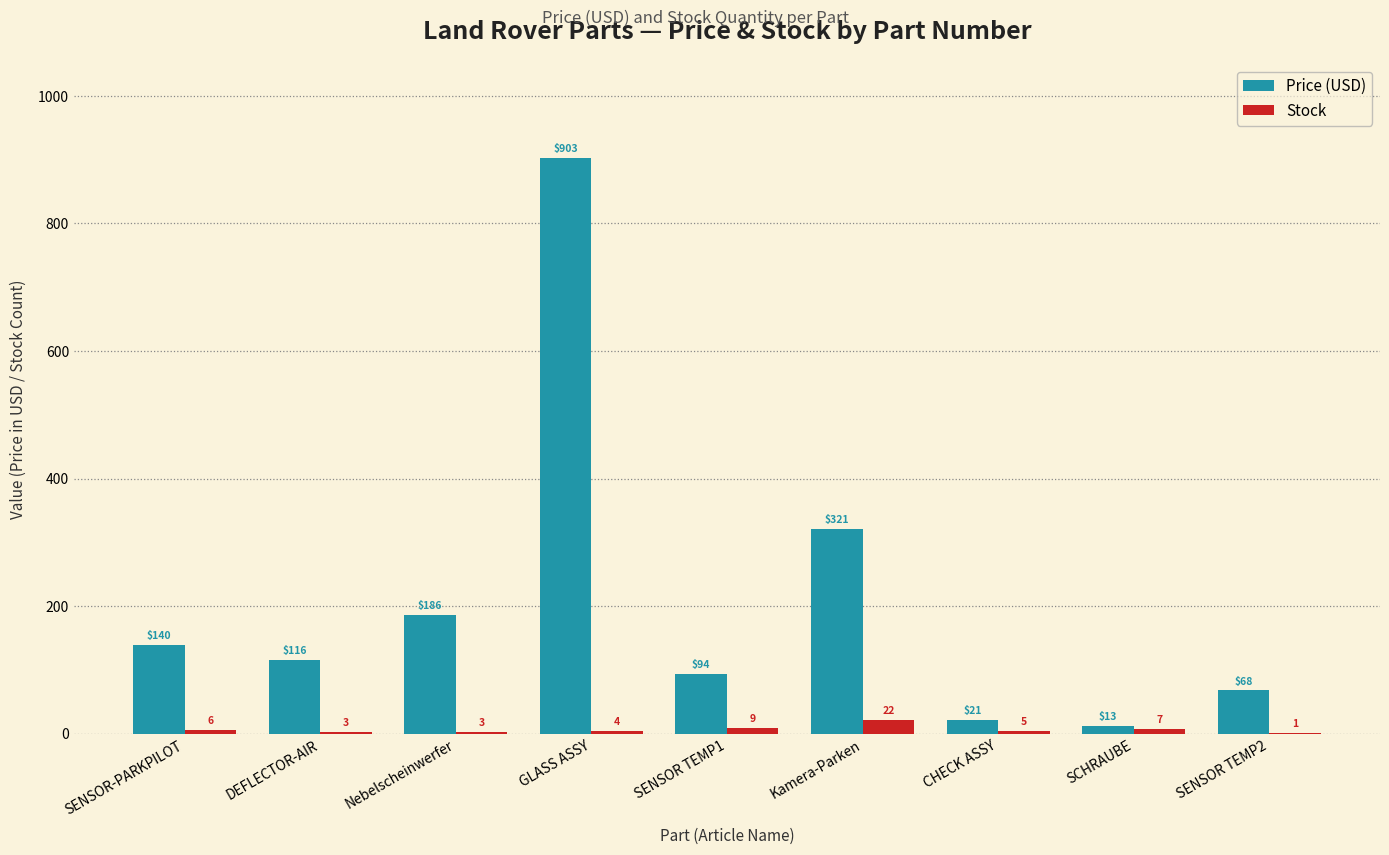

True or false: Price (USD) has a value of 321.1 at Kamera-Parken.

True